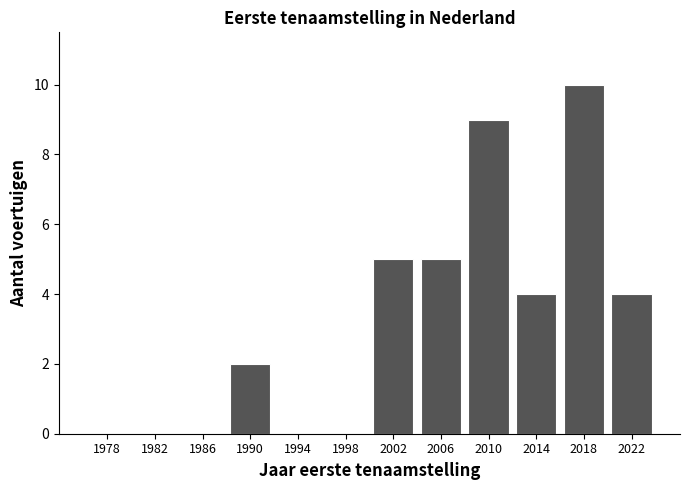

Reading right to left, list all the values displayed in this chart.

2022=4	2018=10	2014=4	2010=9	2006=5	2002=5	1998=0	1994=0	1990=2	1986=0	1982=0	1978=0